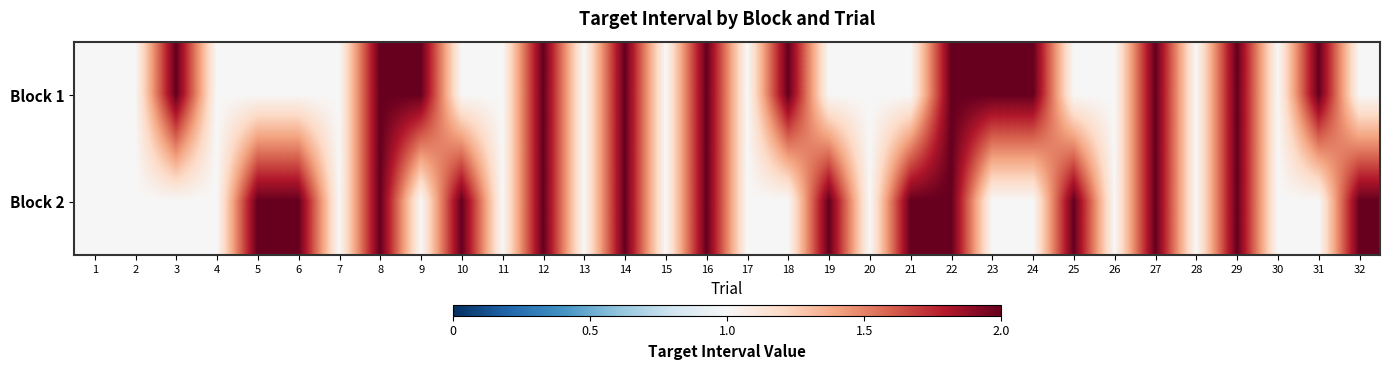

Rank the series at 27 from highest to lowest value.

Block 1, Block 2